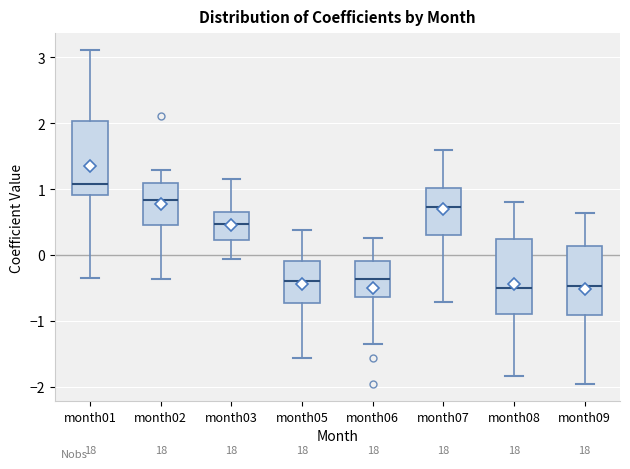

Reading left to right, read every box against the y-axis: the position of its median line, the range the box covers, and the ends of its whiskers. The values are not printed on the chart, so give them approximately, as read against the axis.

month01: median 1.1, box 0.9 to 2.0, whiskers -0.4 to 3.1
month02: median 0.8, box 0.5 to 1.1, whiskers -0.4 to 1.3
month03: median 0.5, box 0.2 to 0.7, whiskers -0.1 to 1.2
month05: median -0.4, box -0.7 to -0.1, whiskers -1.6 to 0.4
month06: median -0.4, box -0.6 to -0.1, whiskers -1.3 to 0.3
month07: median 0.7, box 0.3 to 1.0, whiskers -0.7 to 1.6
month08: median -0.5, box -0.9 to 0.2, whiskers -1.8 to 0.8
month09: median -0.5, box -0.9 to 0.1, whiskers -2.0 to 0.6